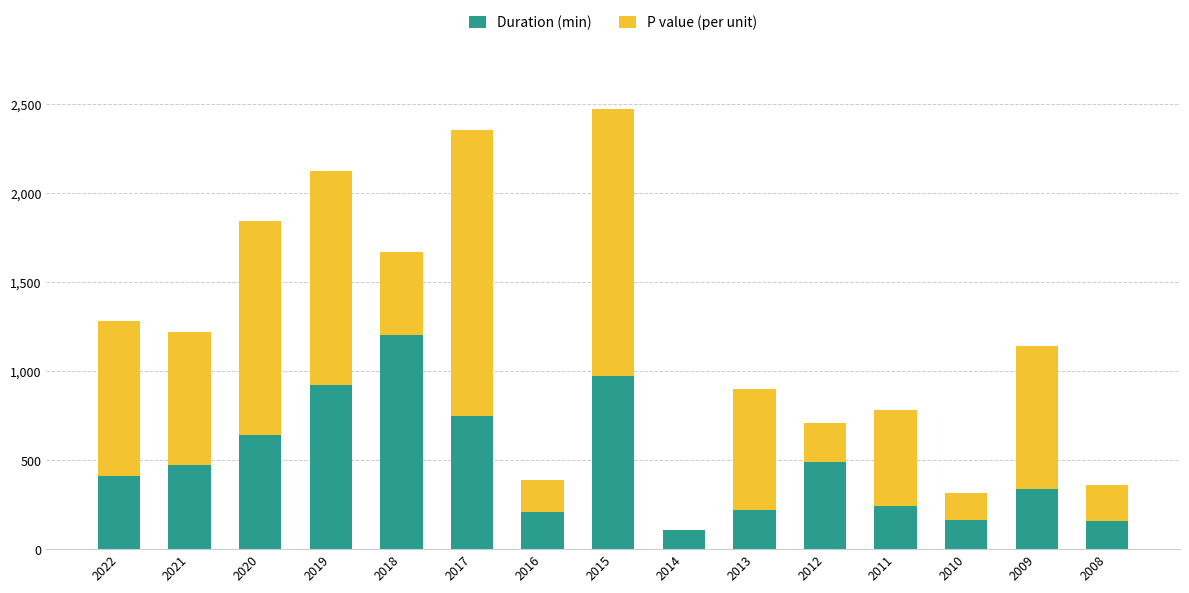

How many series are shown in this chart?

2